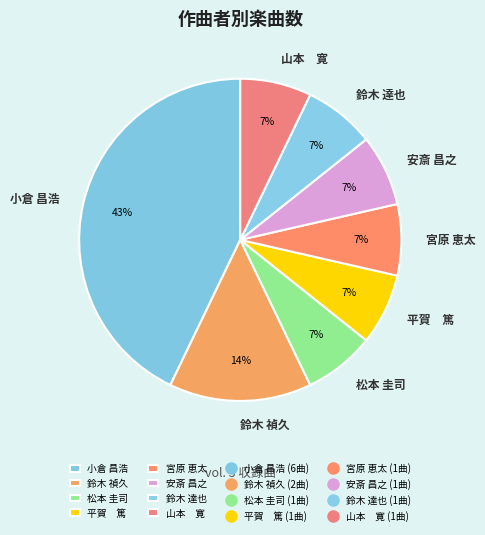

Is it true that 松本 圭司 is 7% of the pie?

True